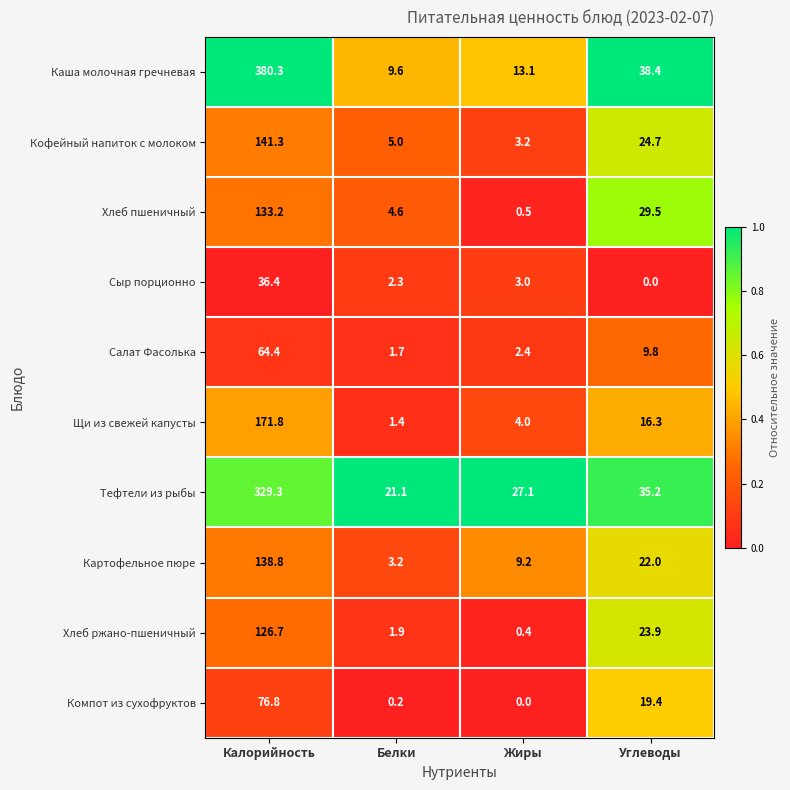

What is the maximum value shown in the chart?

380.3